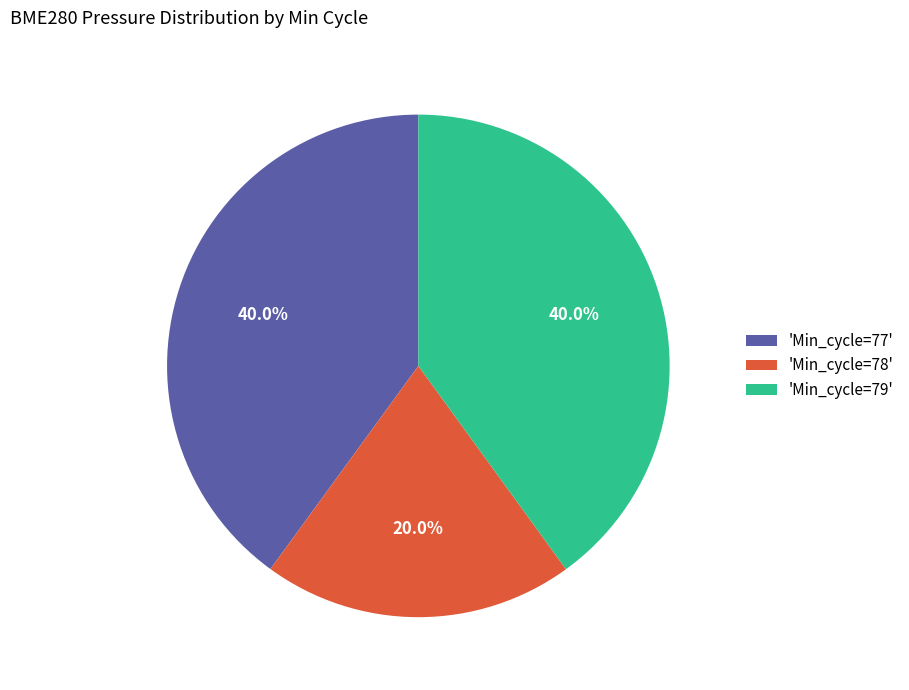

Combined, what portion of the pie is 'Min_cycle=79' and 'Min_cycle=77'?

80.0%